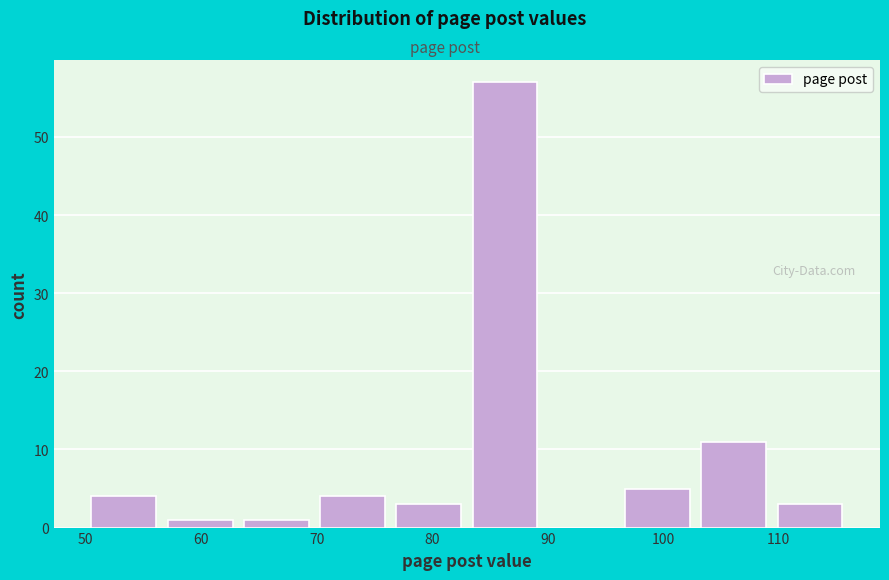

Reading left to right, transcribe this chart: for each bar, give the range it covers on the x-axis and its height. Neither the bar edges nor the heights are printed on the chart, so give them approximately, as read against the axes.

50.0 to 56.6: 4
56.6 to 63.2: 1
63.2 to 69.8: 1
69.8 to 76.4: 4
76.4 to 83.0: 3
83.0 to 89.6: 57
89.6 to 96.2: 0
96.2 to 102.8: 5
102.8 to 109.4: 11
109.4 to 116.0: 3